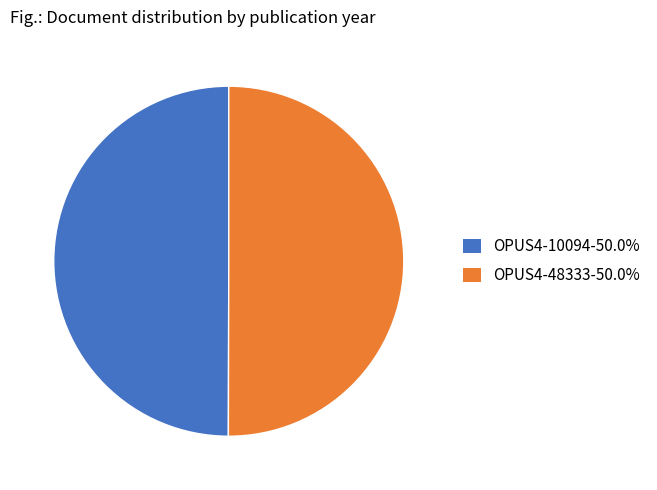

Is it true that OPUS4-10094 is 50% of the pie?

True